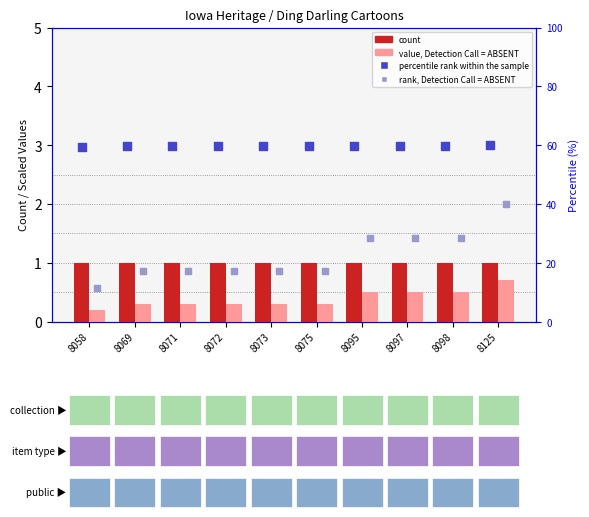

Which series reaches the maximum Y coordinate?

percentile rank within the sample